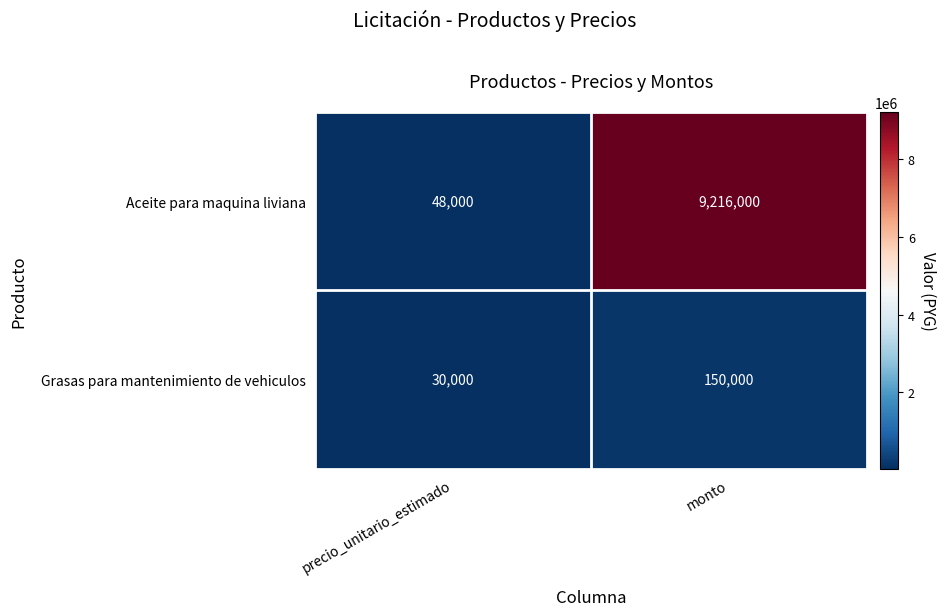

Which series has the widest spread of values?

Aceite para maquina liviana